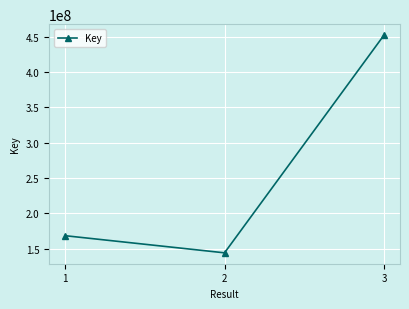

What is the change in value from 2 to 3?

+308256201